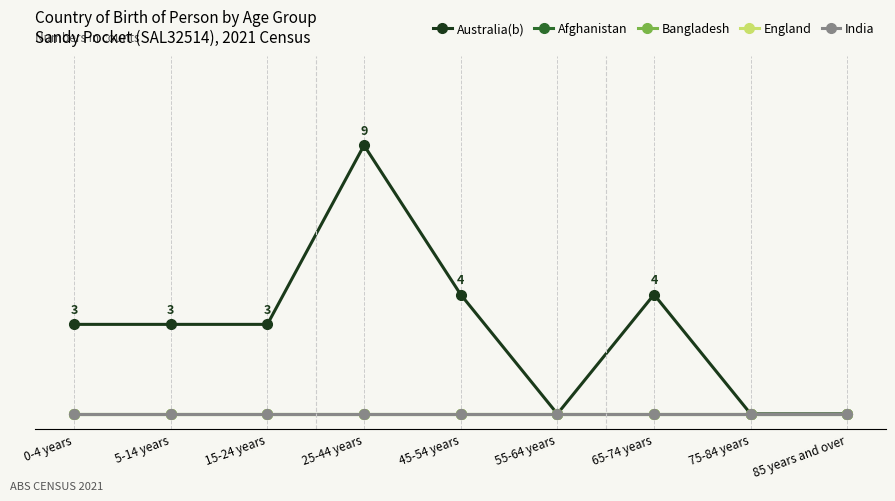

The value of Australia(b) at 45-54 years is 7. True or false?

False